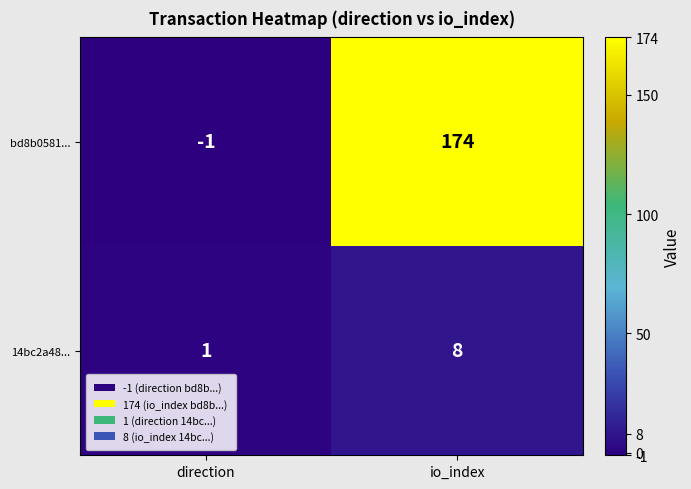

What is the sum of the bd8b0581... values at io_index and direction?

173